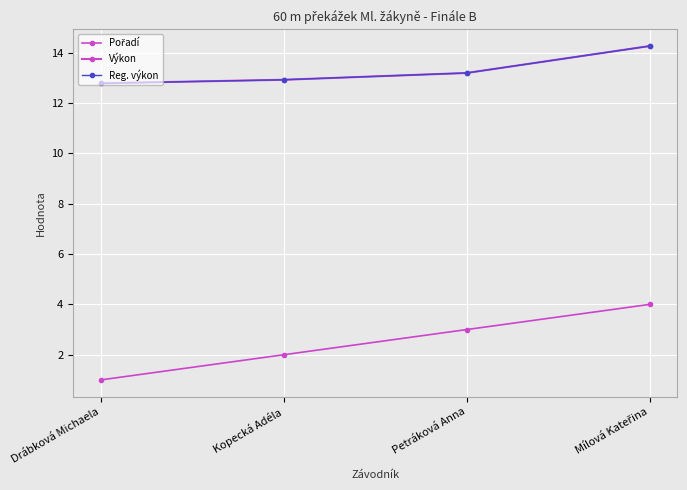

Is this an area chart (filled region under the line)?

No